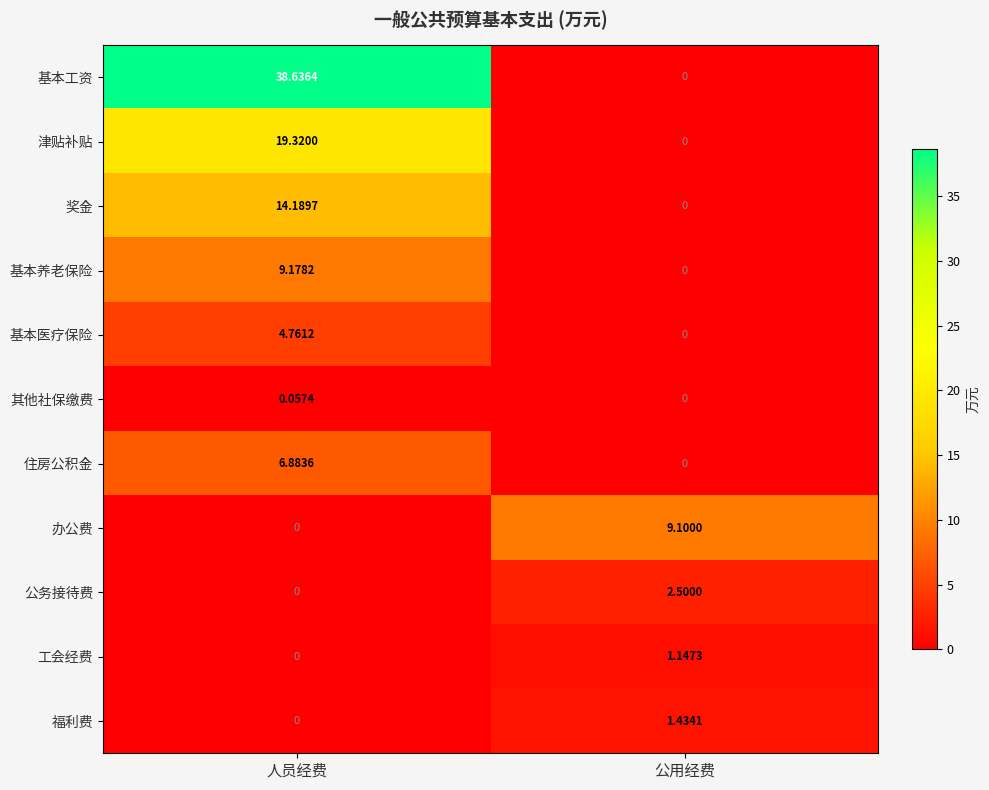

How many data points does each series have?

2